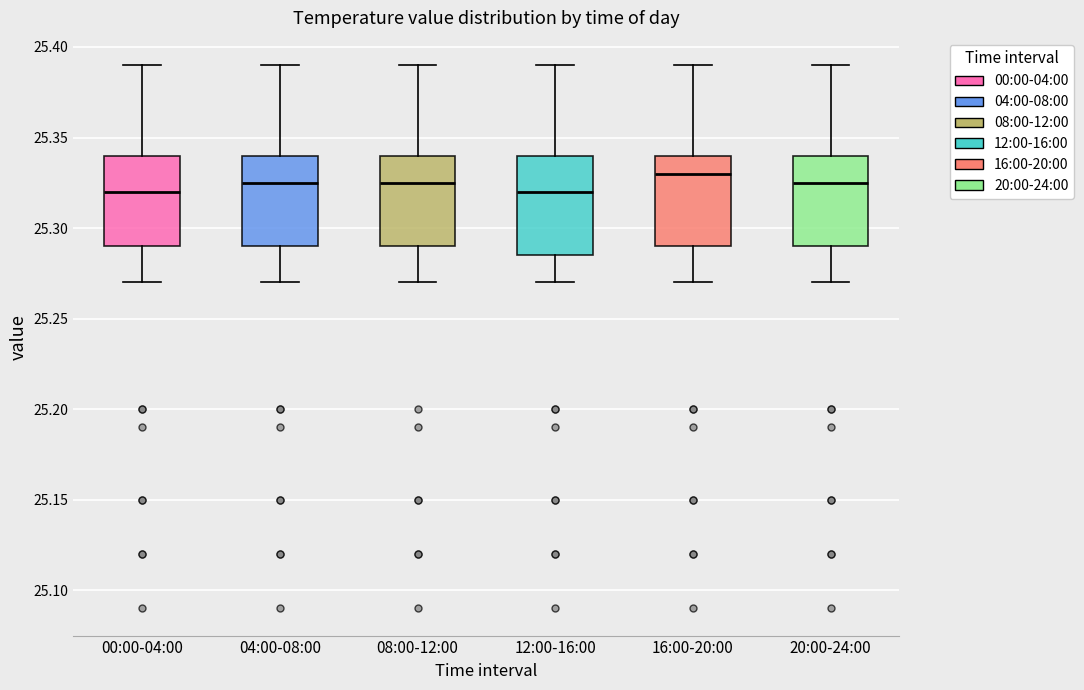

Reading left to right, read every box against the y-axis: the position of its median line, the range the box covers, and the ends of its whiskers. The values are not printed on the chart, so give them approximately, as read against the axis.

00:00-04:00: median 25.320, box 25.290 to 25.340, whiskers 25.270 to 25.390
04:00-08:00: median 25.325, box 25.290 to 25.340, whiskers 25.270 to 25.390
08:00-12:00: median 25.325, box 25.290 to 25.340, whiskers 25.270 to 25.390
12:00-16:00: median 25.320, box 25.285 to 25.340, whiskers 25.270 to 25.390
16:00-20:00: median 25.330, box 25.290 to 25.340, whiskers 25.270 to 25.390
20:00-24:00: median 25.325, box 25.290 to 25.340, whiskers 25.270 to 25.390